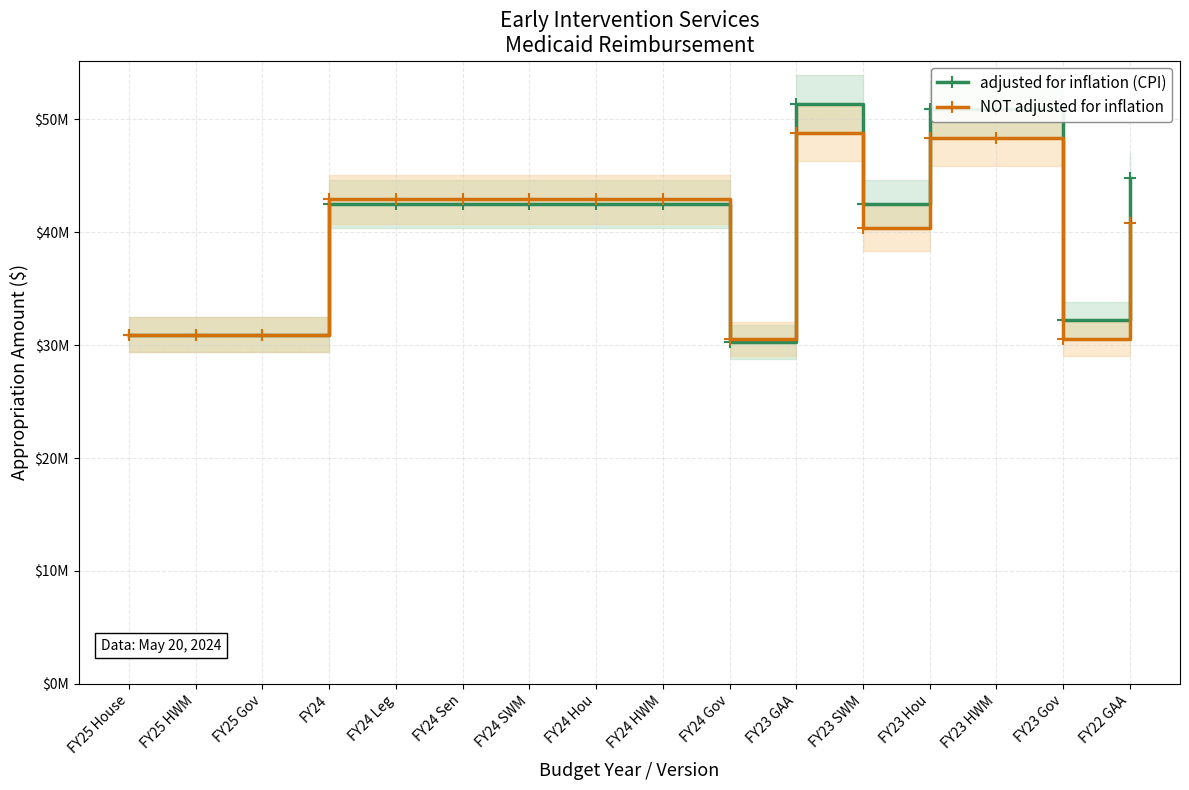

Reading left to right, list all the values displayed in this chart.

adjusted for inflation (CPI): 30.9	30.9	30.9	42.5	42.5	42.5	42.5	42.5	42.5	30.3	51.3	42.5	50.9	50.9	32.2	44.8
NOT adjusted for inflation: 30.9	30.9	30.9	42.9	42.9	42.9	42.9	42.9	42.9	30.6	48.8	40.4	48.3	48.3	30.6	40.8